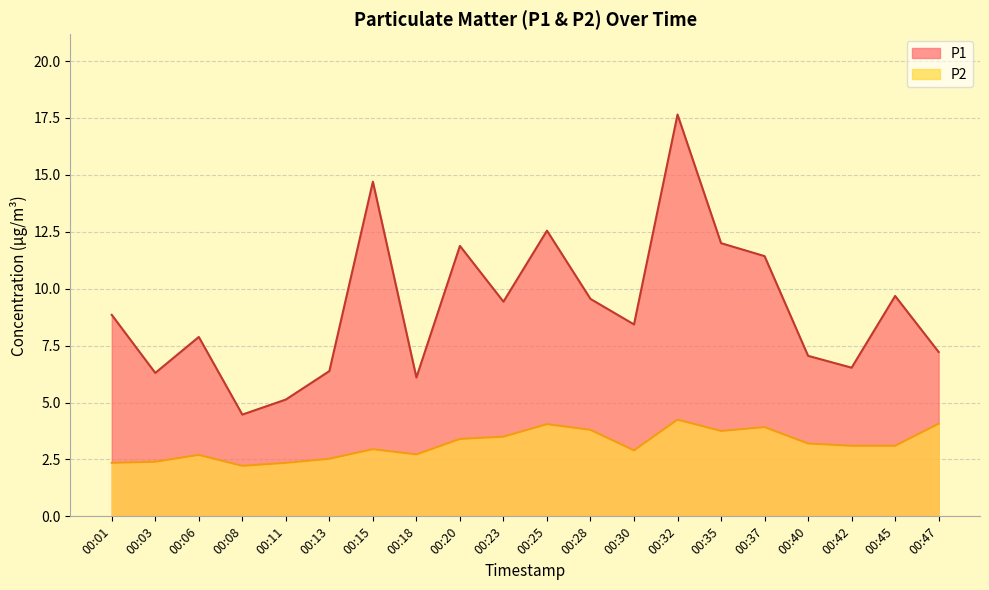

Which category has the highest value in the P2 series?

00:32